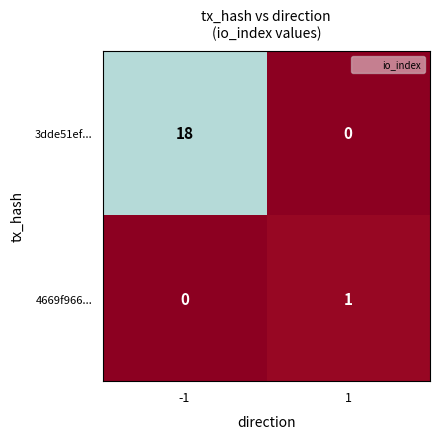

What is the sum of all 3dde51ef... values?

18